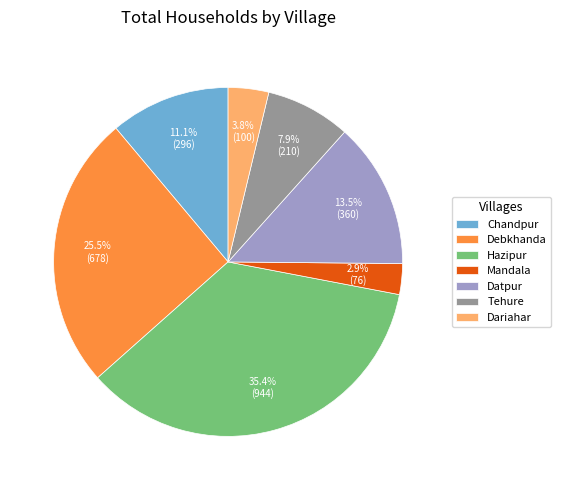

Is there any slice that represents more than half of the pie?

No